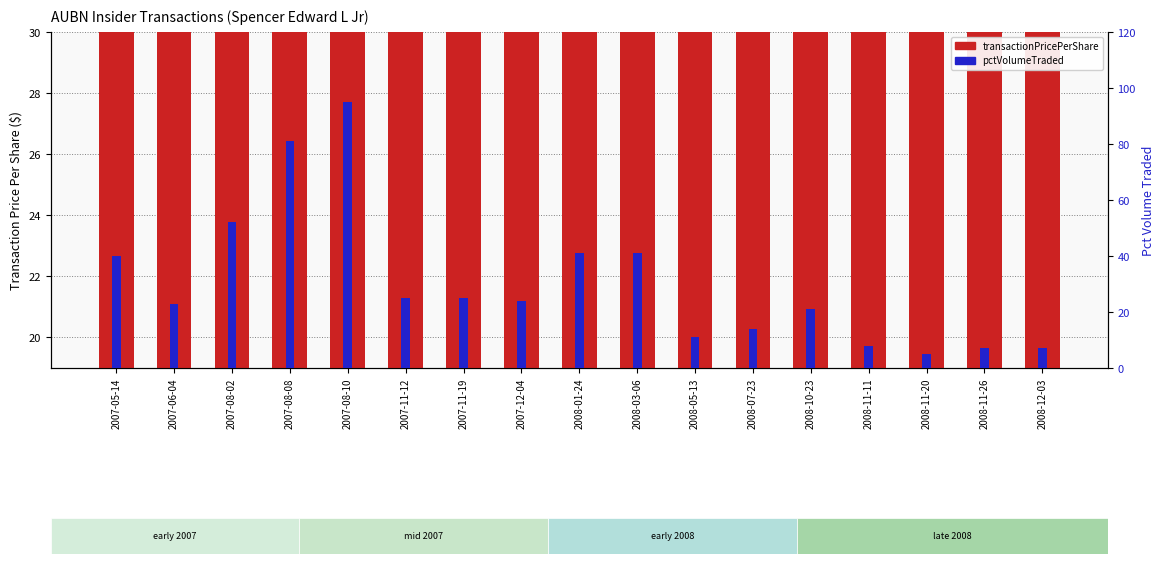

Read the pctVolumeTraded value at 2008-10-23.

21.0